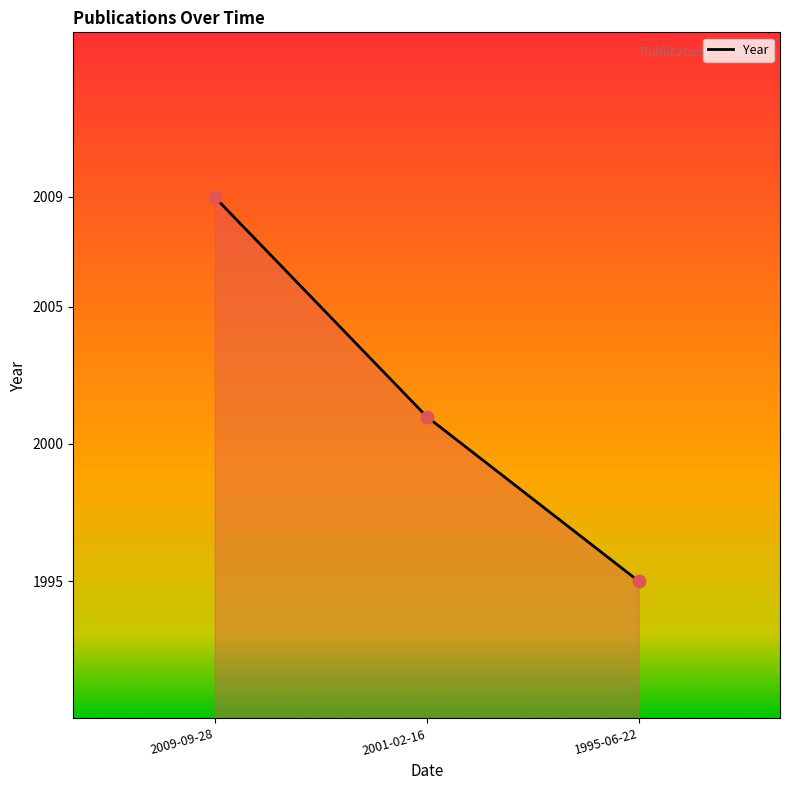

What is the change in value from 2001-02-16 to 1995-06-22?

-6